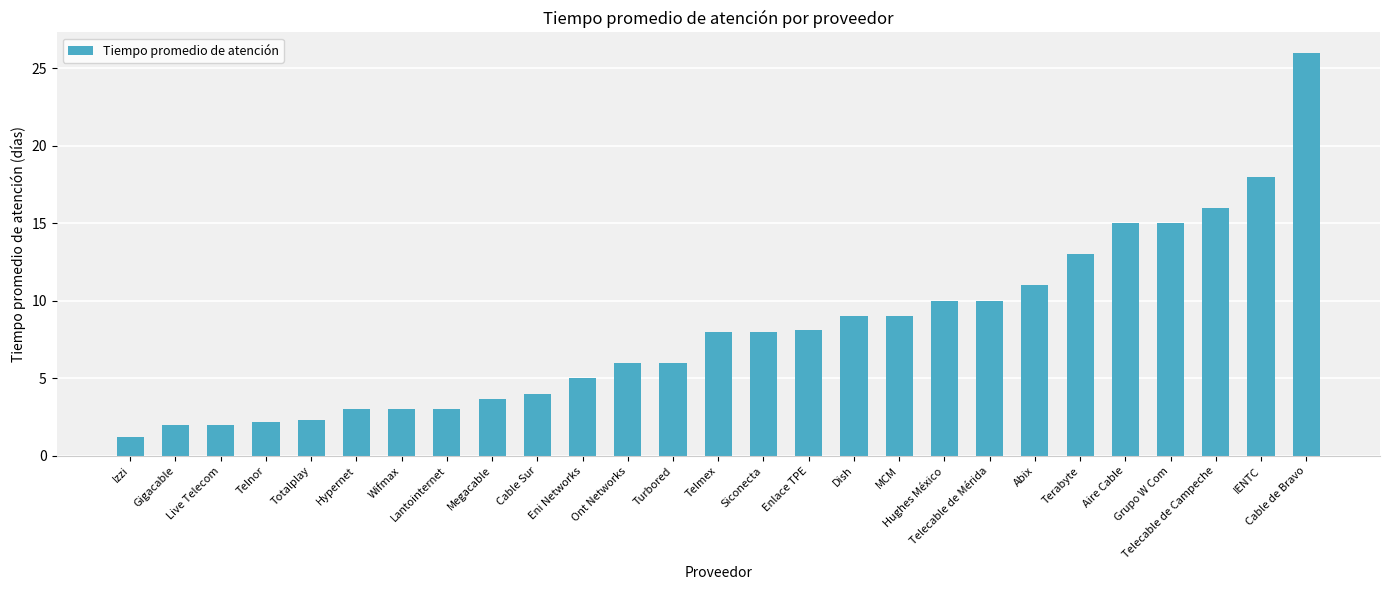

Between Abix and Gigacable, which is larger?

Abix